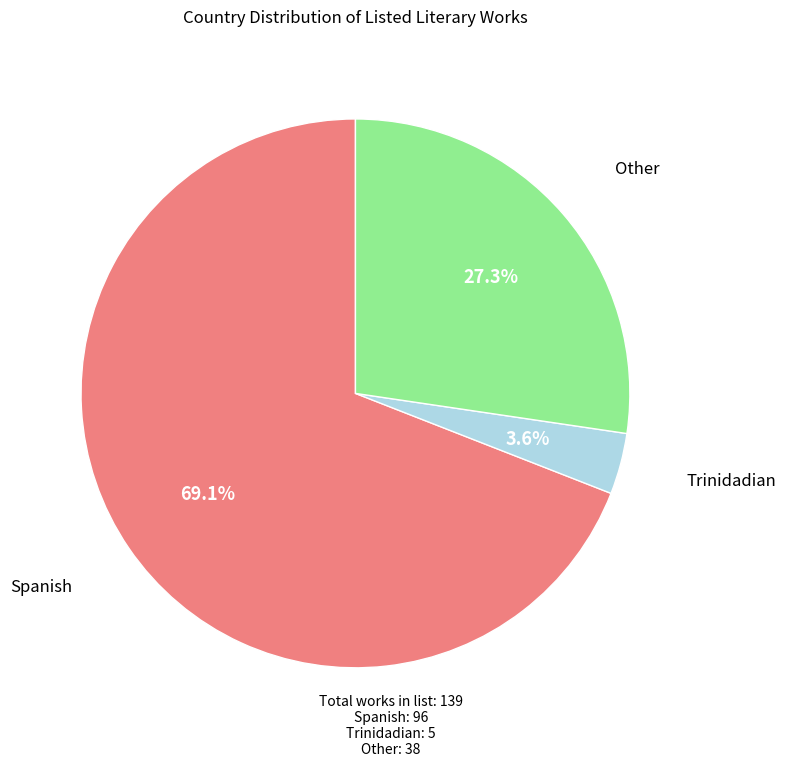

Which category has the biggest portion of the pie?

Spanish